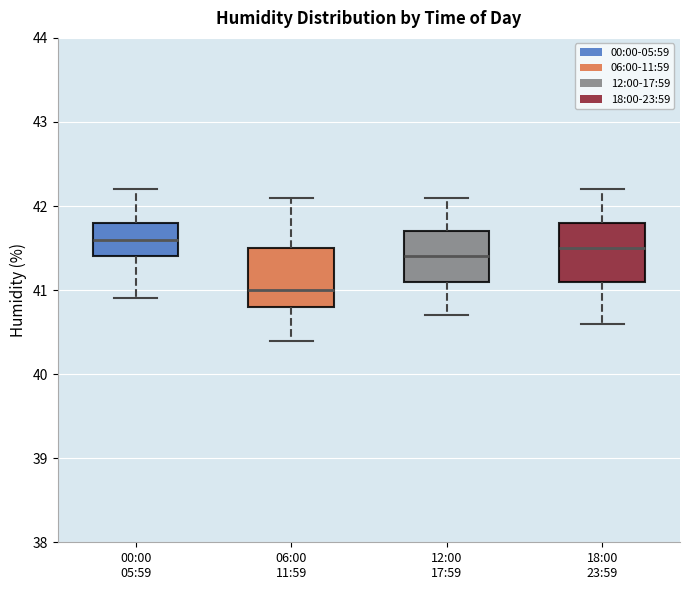

Reading left to right, transcribe this box plot: for each box, give where its median line is, the range the box spans, and where its two whiskers end, as read against the y-axis. The values are not printed on the chart, so give them approximately, as read against the axis.

00:00 05:59: median 41.6, box 41.4 to 41.8, whiskers 40.9 to 42.2
06:00 11:59: median 41.0, box 40.8 to 41.5, whiskers 40.4 to 42.1
12:00 17:59: median 41.4, box 41.1 to 41.7, whiskers 40.7 to 42.1
18:00 23:59: median 41.5, box 41.1 to 41.8, whiskers 40.6 to 42.2